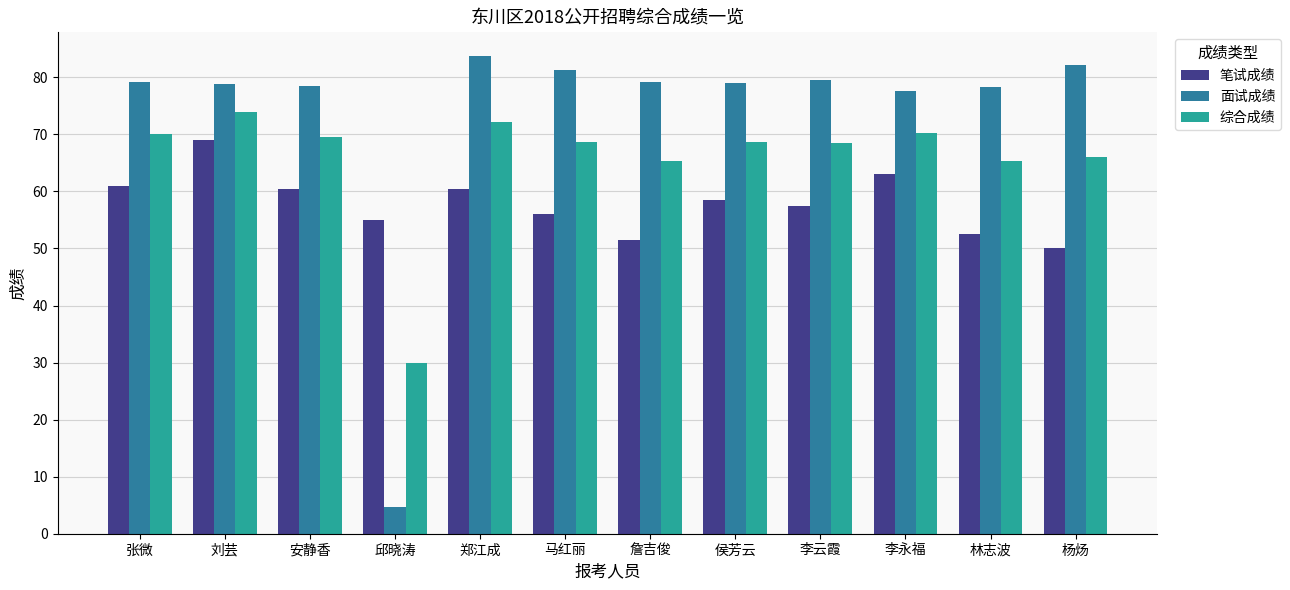

At which label is 笔试成绩 closest to 59?

侯芳云